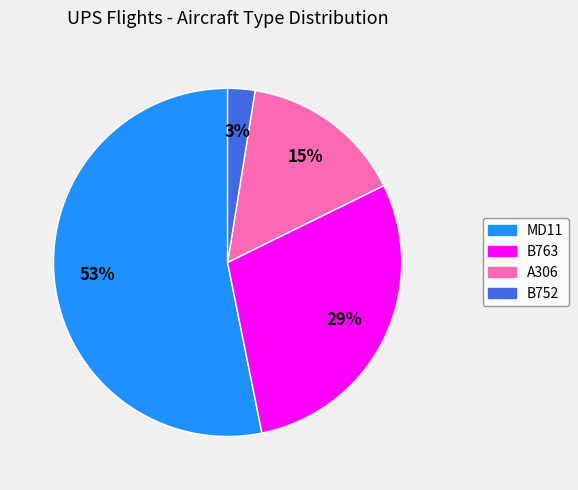

Which slice is the largest?

MD11